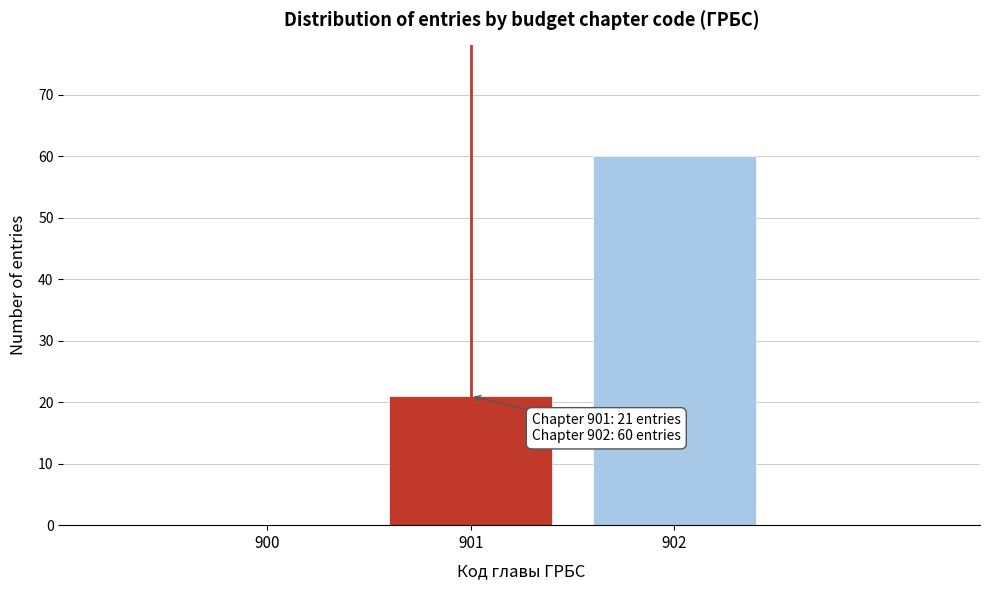

Reading left to right, list all the values displayed in this chart.

900=0	901=21	902=60